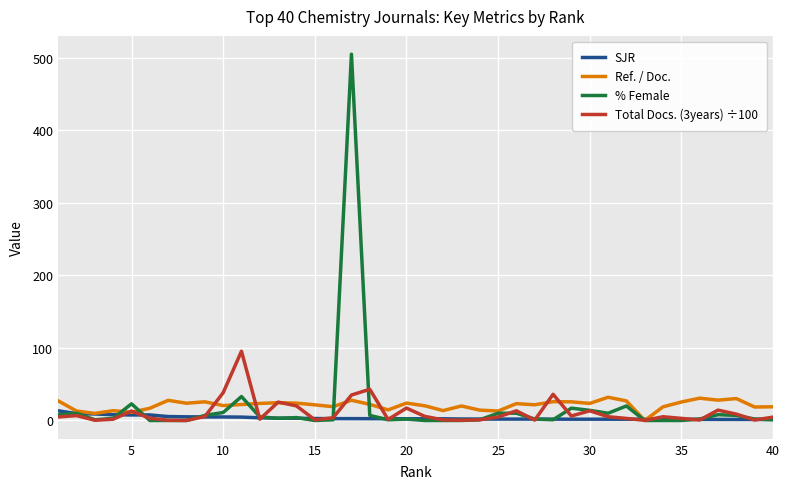

Is it true that SJR equals 2.4 at 20?

True